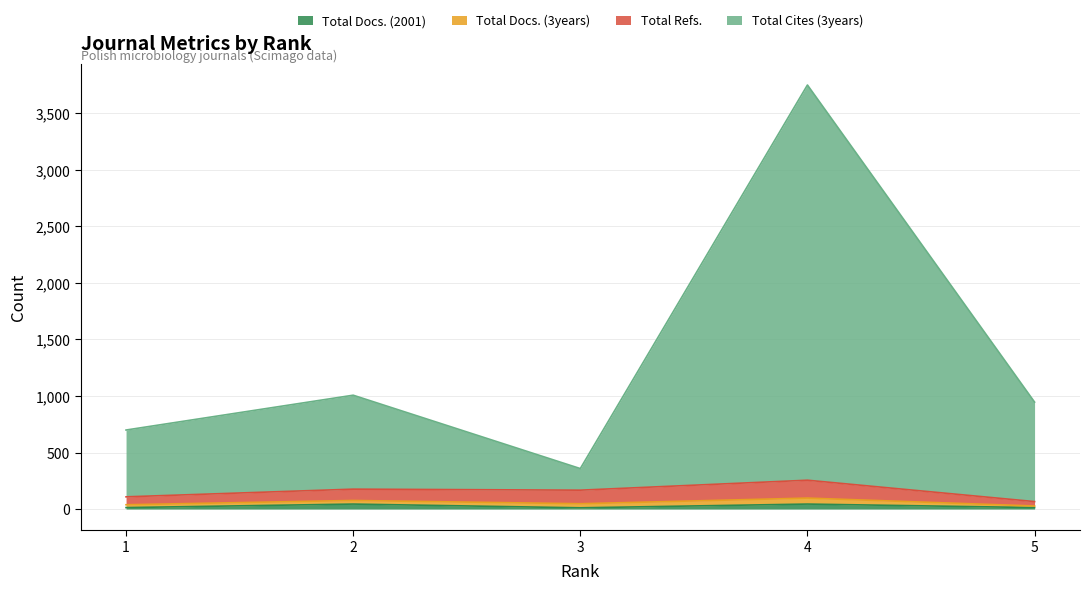

What are all the series names shown in the legend?

Total Docs. (2001), Total Docs. (3years), Total Refs., Total Cites (3years)